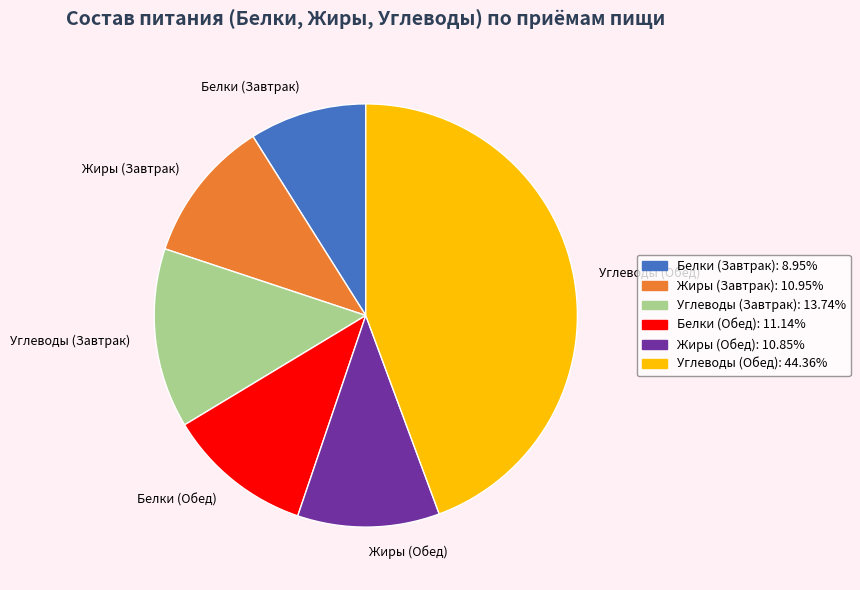

Is Жиры (Обед) the majority of the pie?

No